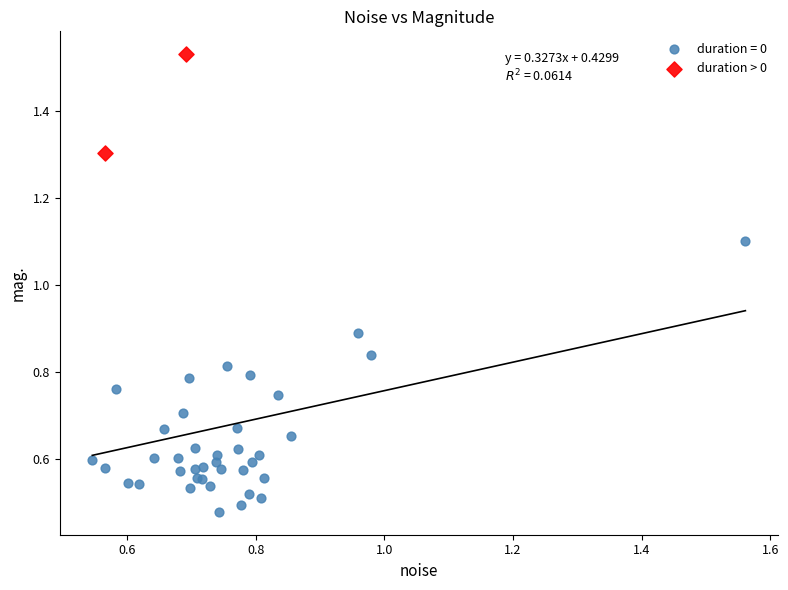

What are all the series names shown in the legend?

duration = 0, duration > 0